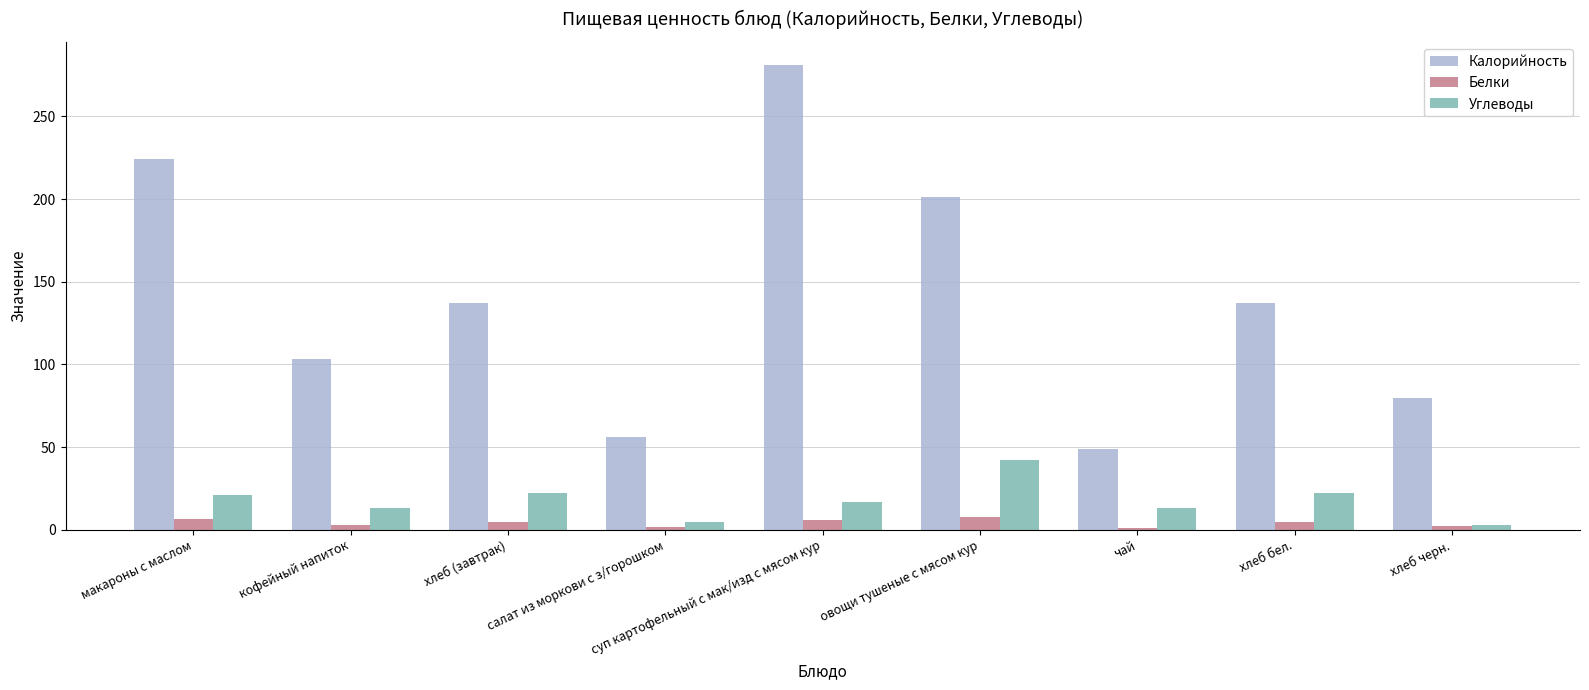

What is the difference between the highest and lowest values at макароны с маслом?

217.5